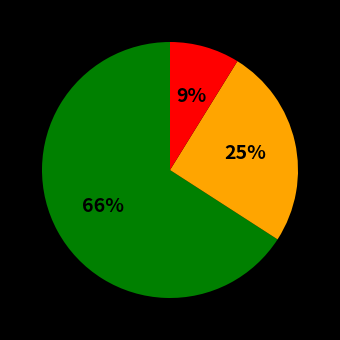

Is there any slice that represents more than half of the pie?

Yes